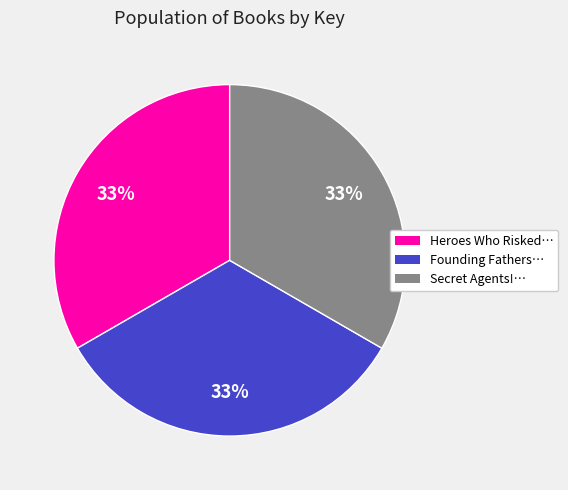

Is there any slice that represents more than half of the pie?

No